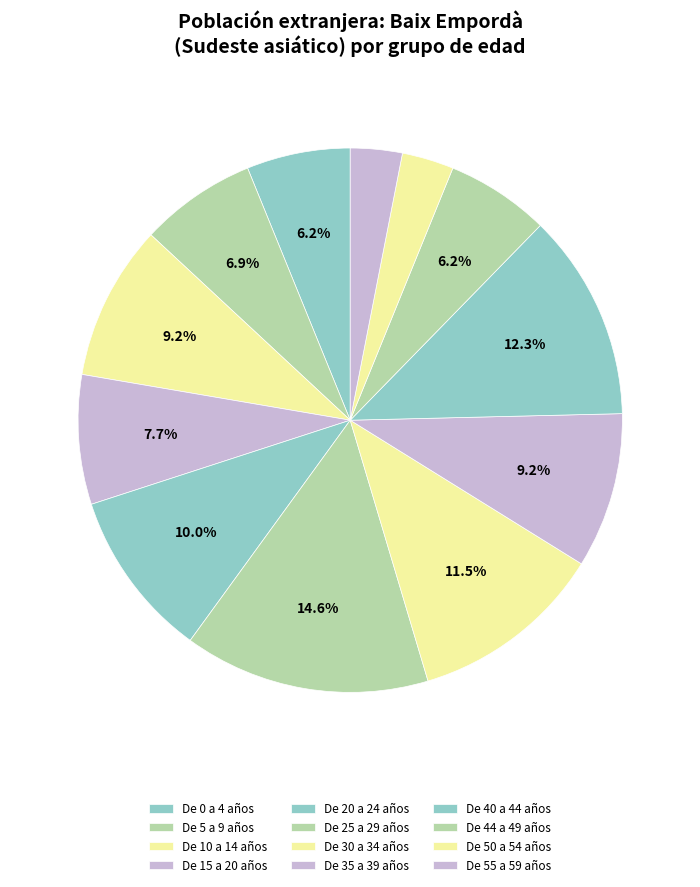

Is De 0 a 4 años the majority of the pie?

No